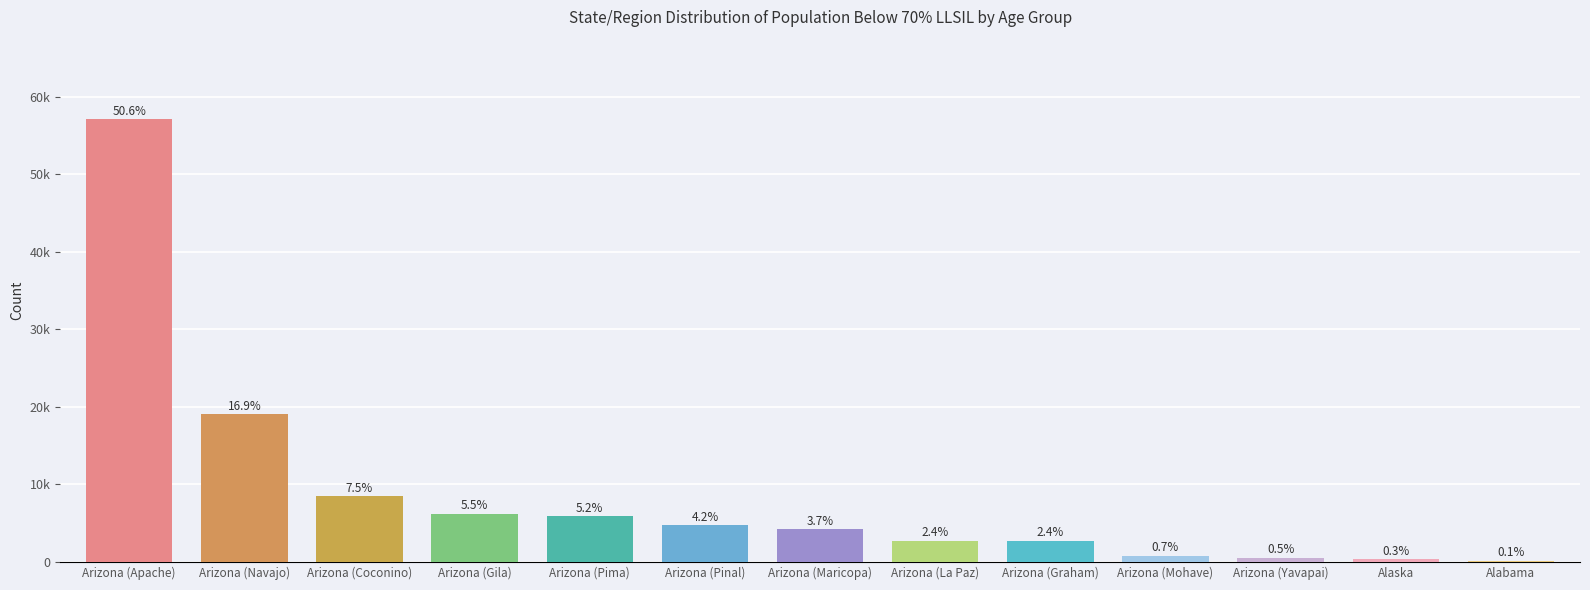

Does the chart contain stacked bars?

No